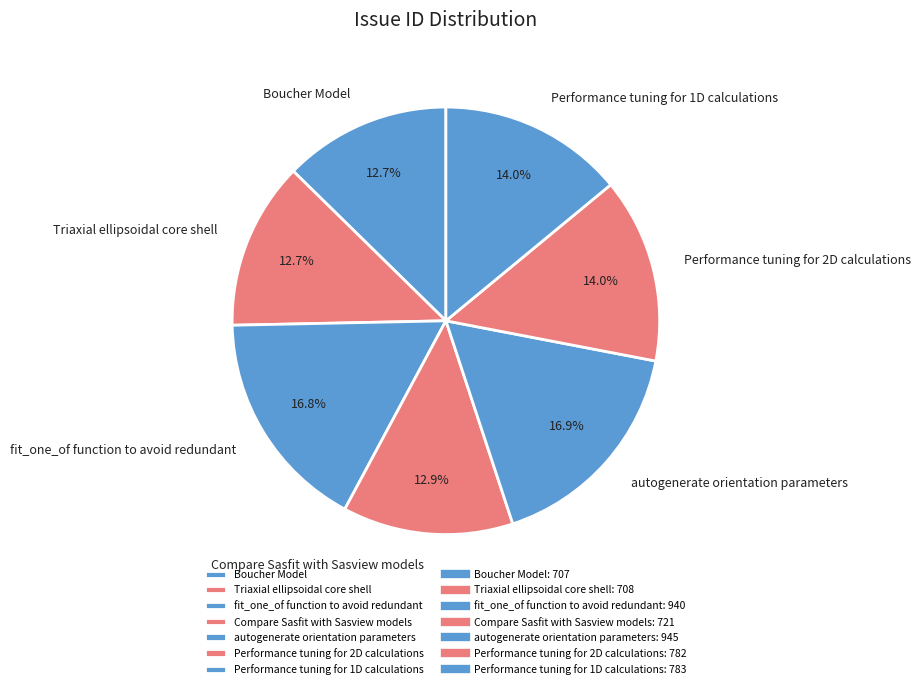

Is there a majority slice in this chart?

No